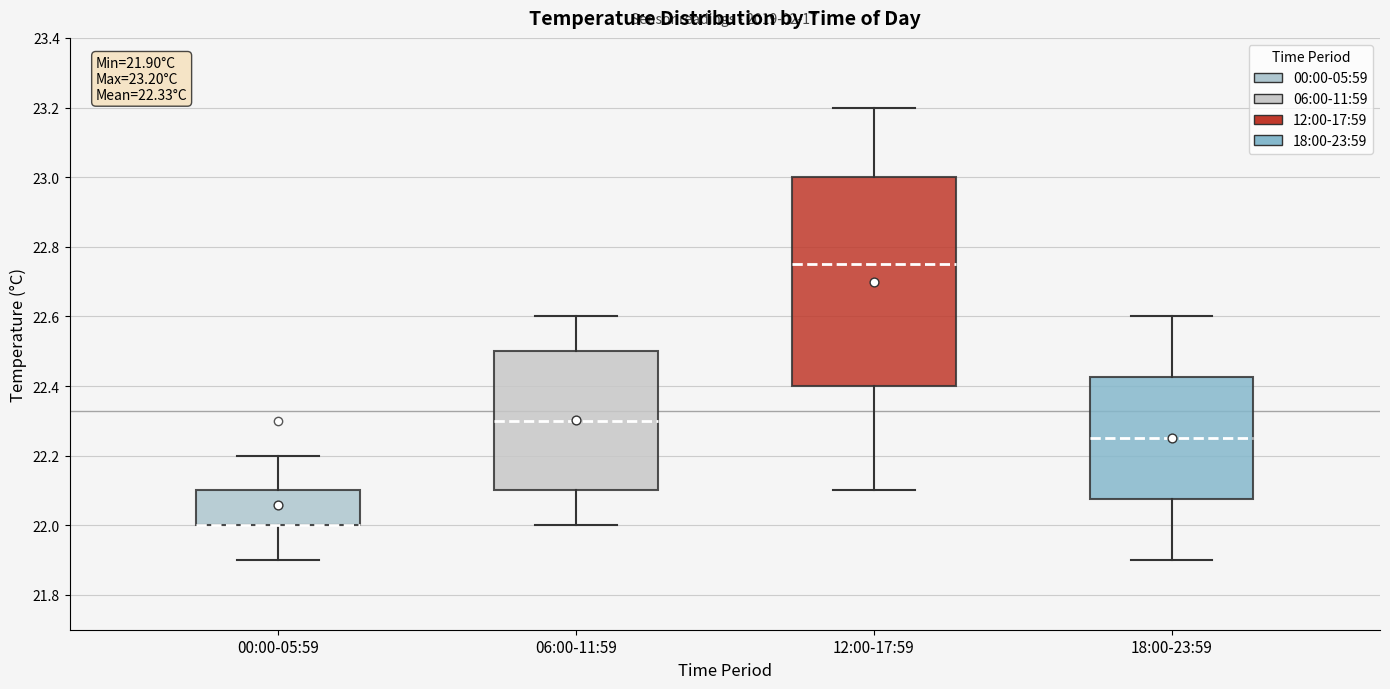

Which box is the tallest, from its lower edge to its upper edge?

12:00-17:59